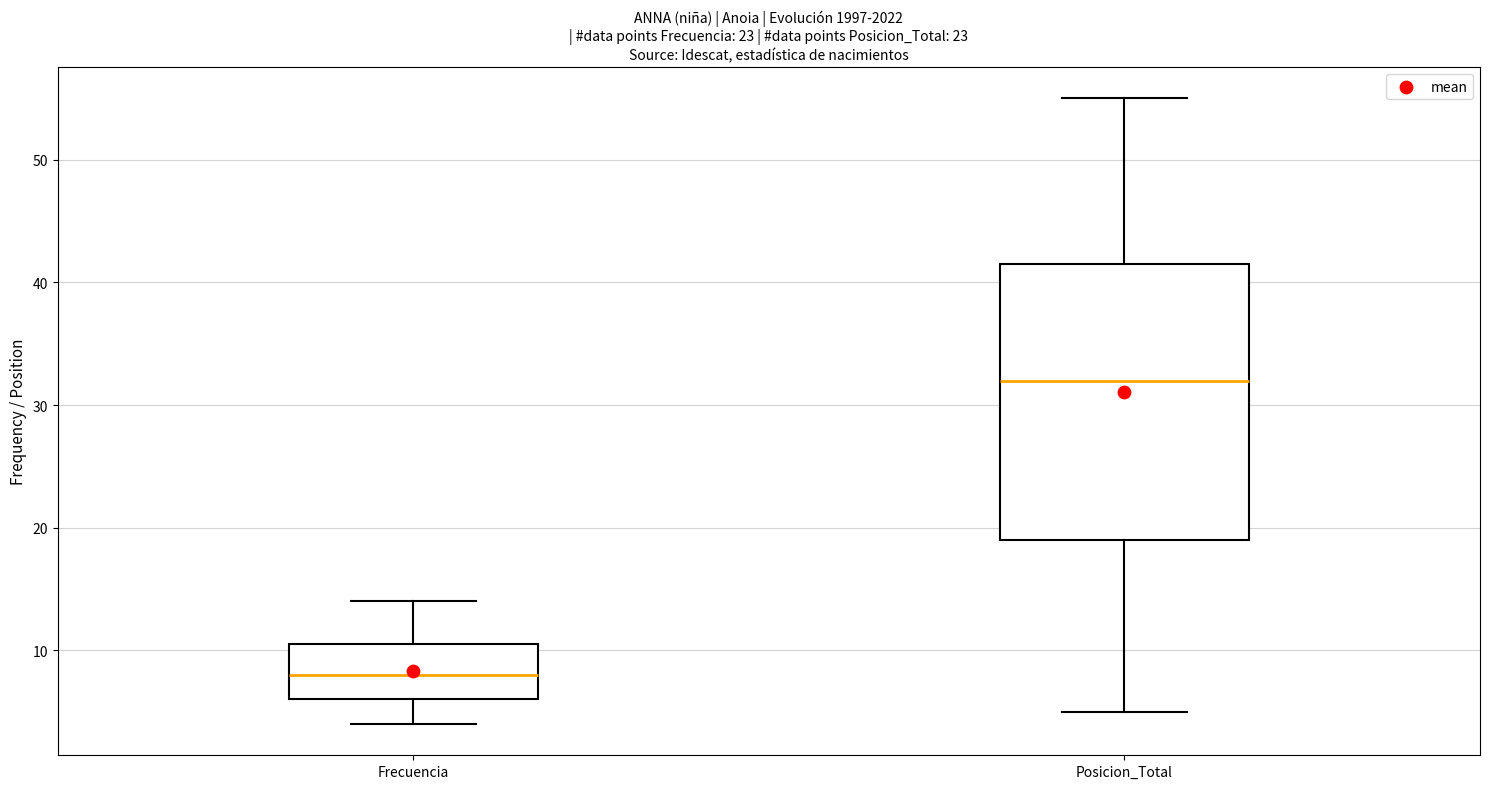

Reading left to right, transcribe this box plot: for each box, give where its median line is, the range the box spans, and where its two whiskers end, as read against the y-axis. The values are not printed on the chart, so give them approximately, as read against the axis.

Frecuencia: median 8, box 6 to 11, whiskers 4 to 14
Posicion_Total: median 32, box 19 to 42, whiskers 5 to 55